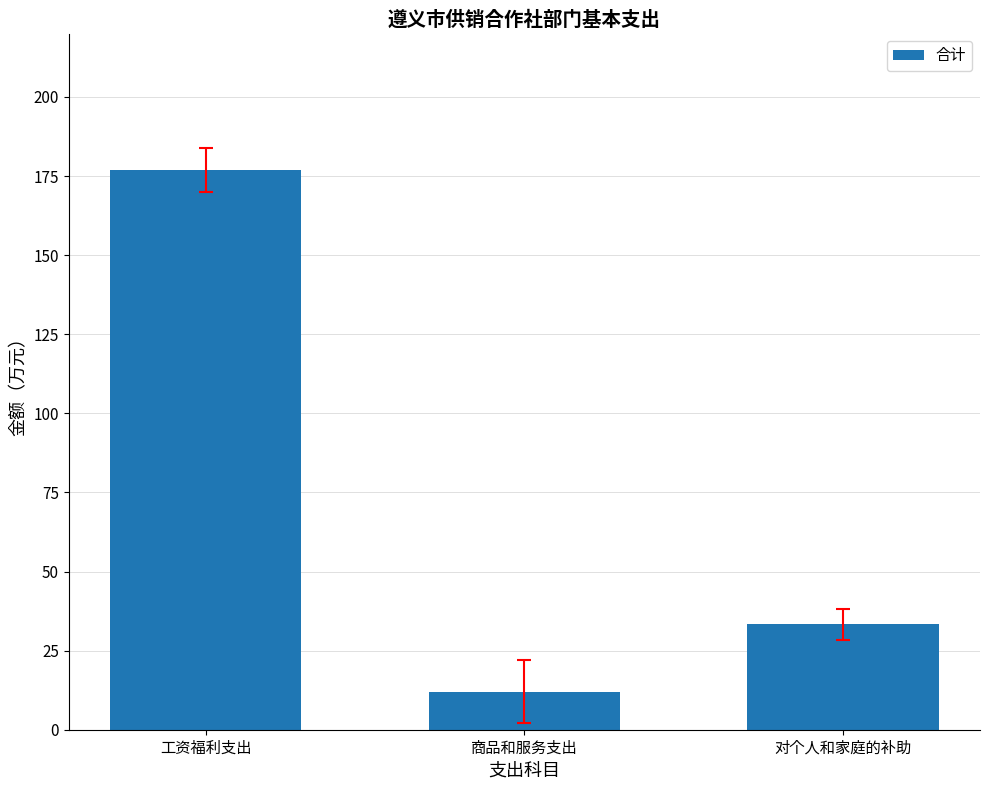

Rank the categories by value from highest to lowest.

工资福利支出, 对个人和家庭的补助, 商品和服务支出